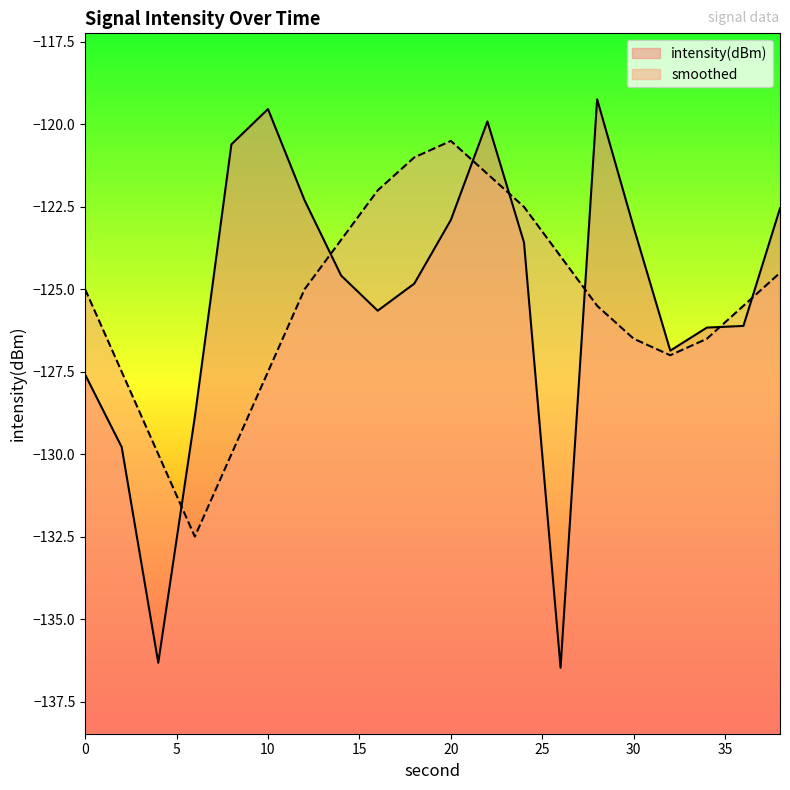

Which series has the largest range (max minus min)?

intensity(dBm)